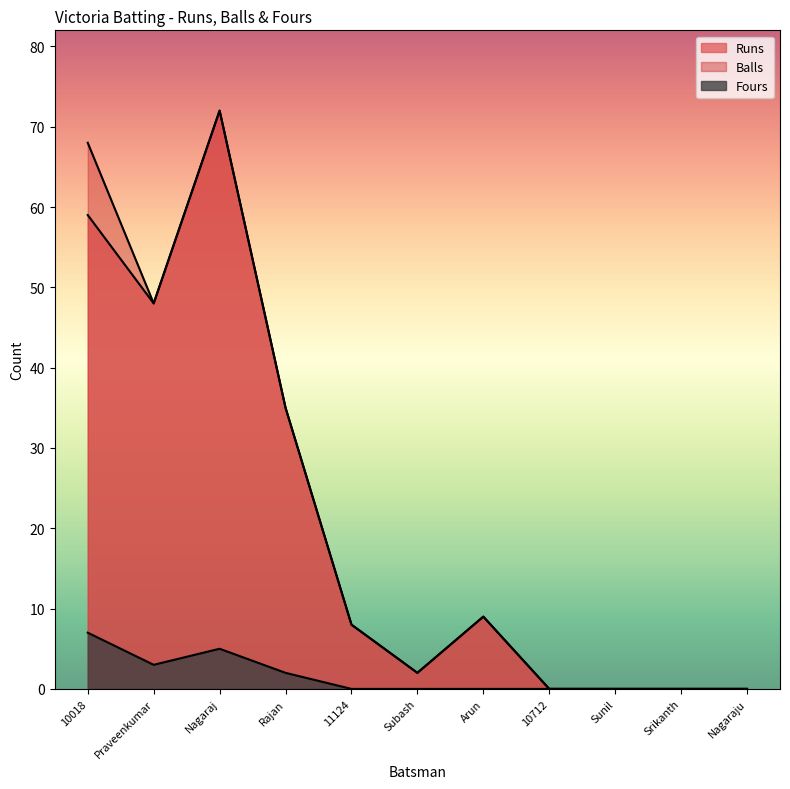

How many values in the Balls series are below 8?

5